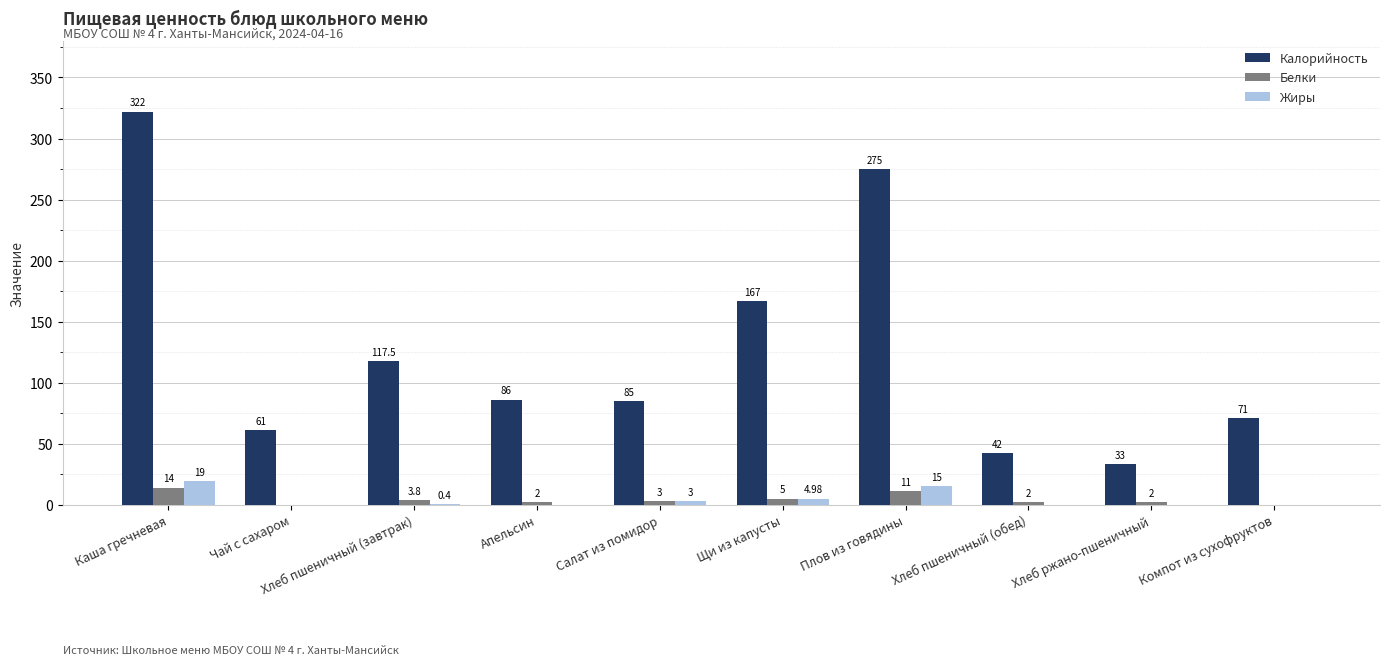

At which category does the chart reach its peak across all series?

Каша гречневая